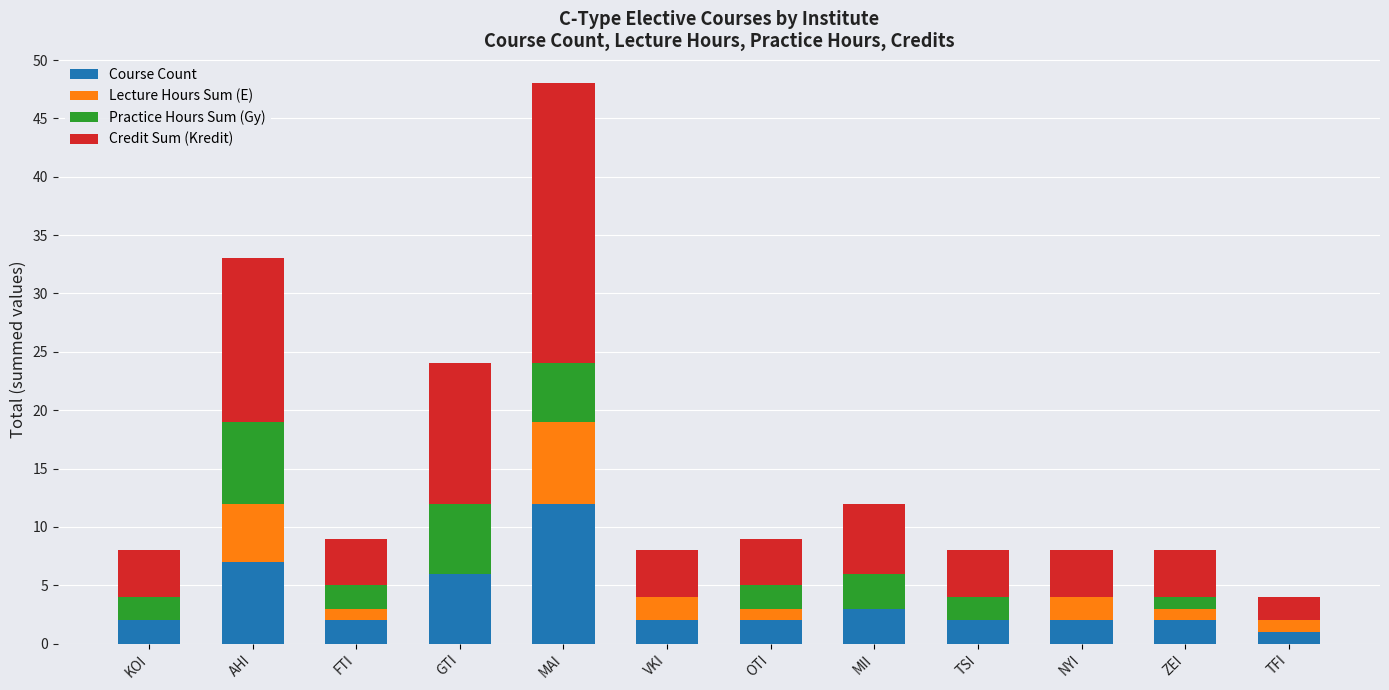

What is the total value across all series at MII?

12